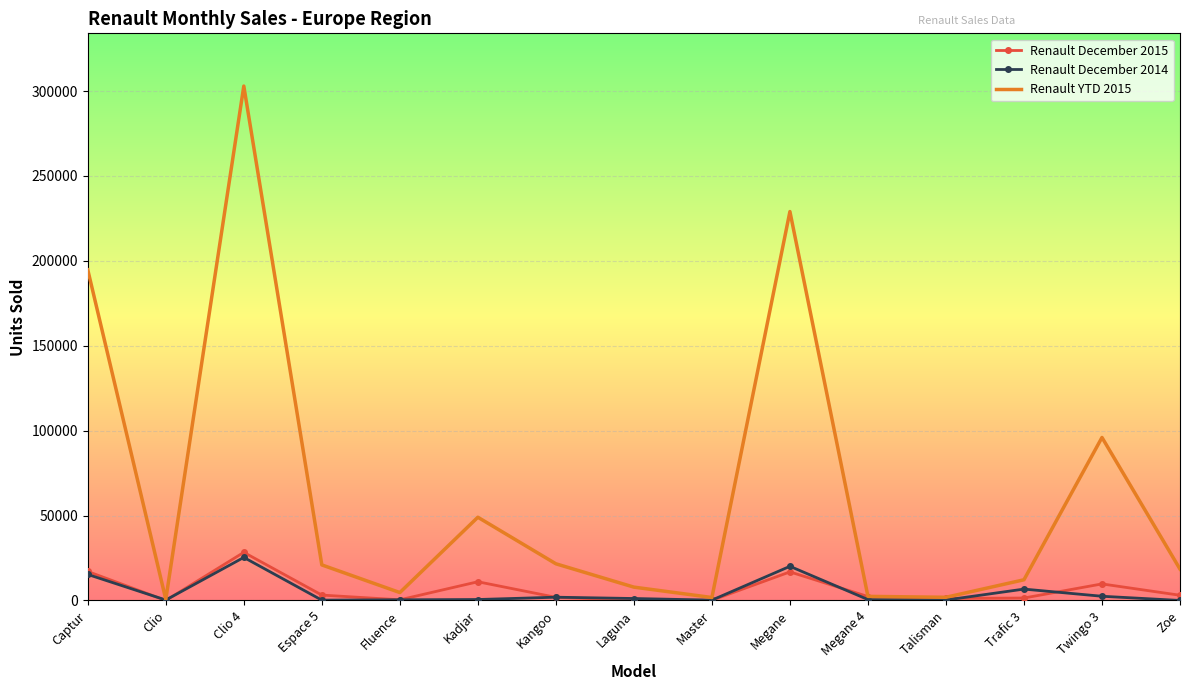

Is the value of Renault YTD 2015 at Espace 5 greater than the value of Renault December 2015 at Zoe?

Yes